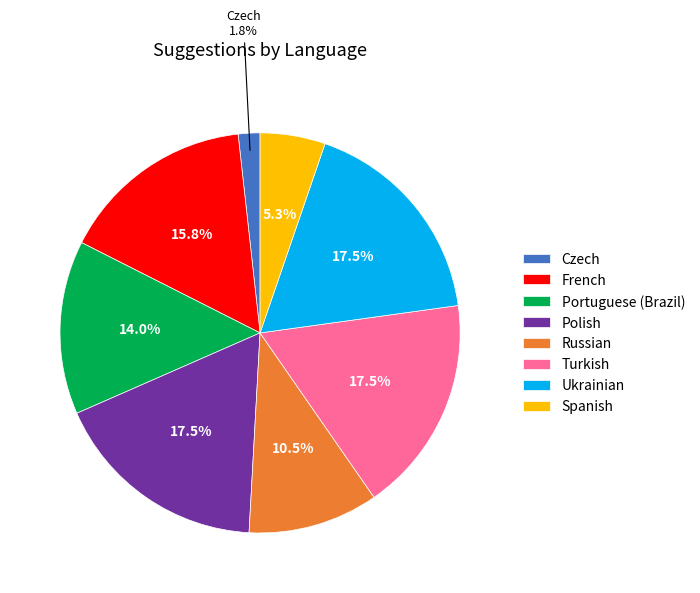

Which category has the smallest portion of the pie?

Czech